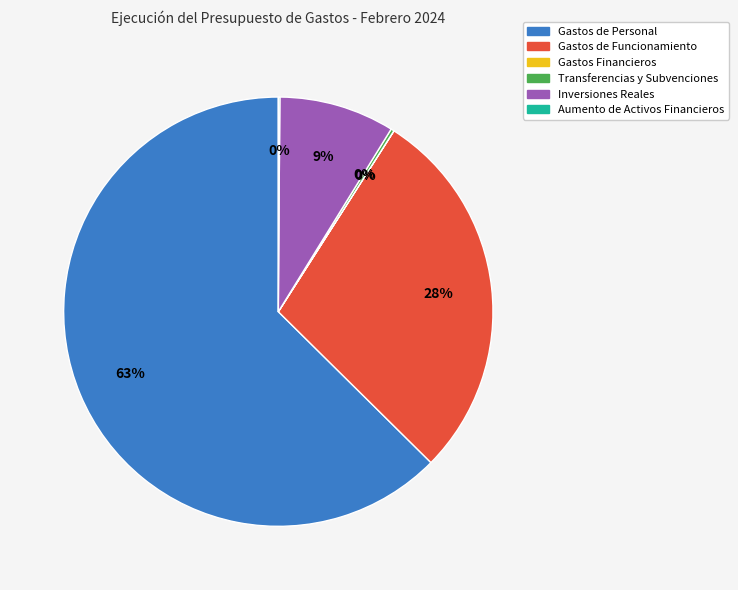

Is it true that Gastos de Funcionamiento is 21% of the pie?

False